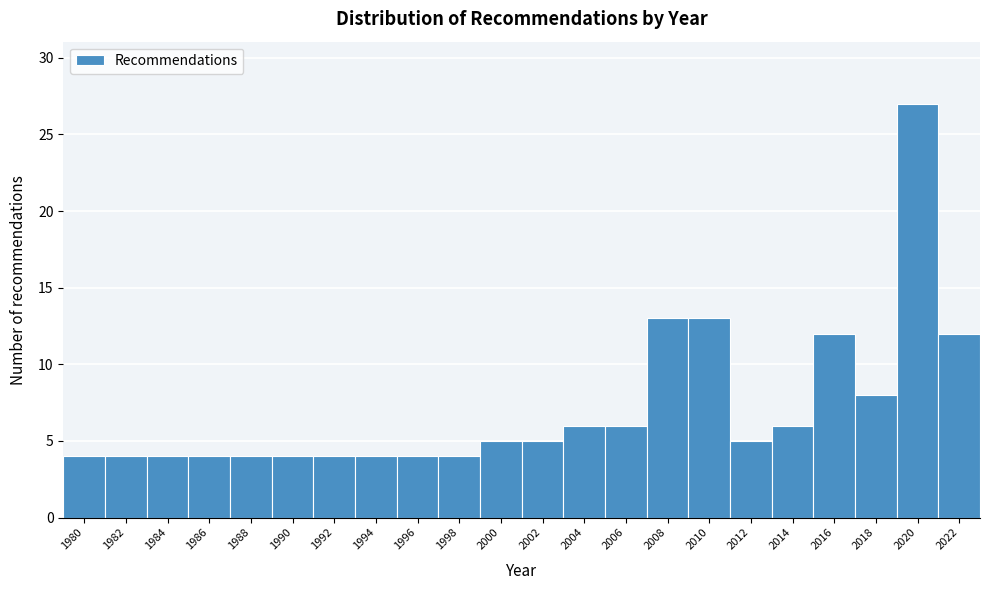

Reading left to right, what are all the values shown in this chart?

4	4	4	4	4	4	4	4	4	4	5	5	6	6	13	13	5	6	12	8	27	12